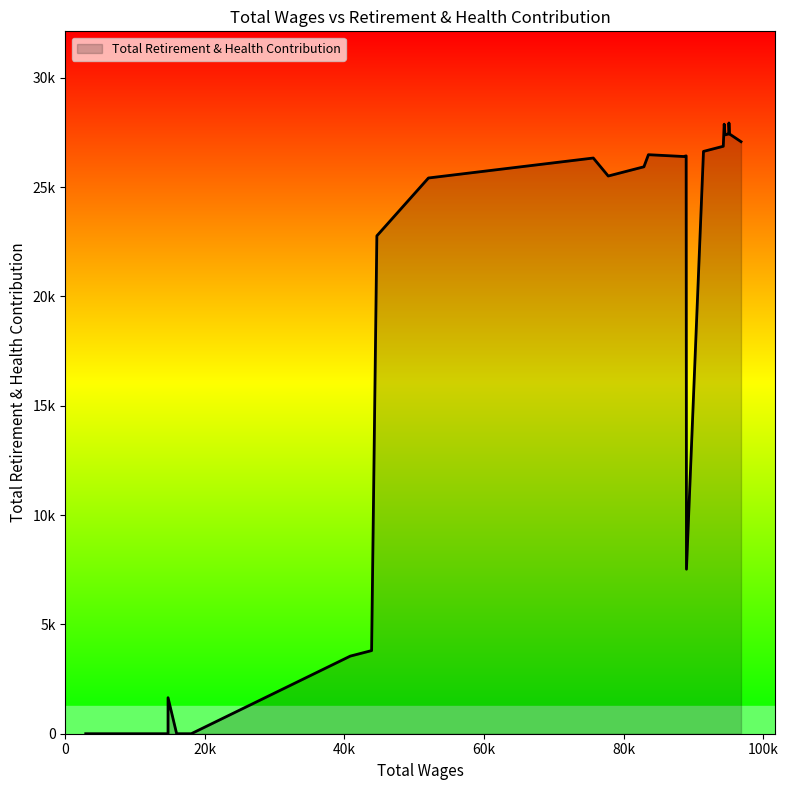

What is the difference between the second highest and second lowest values?

27878